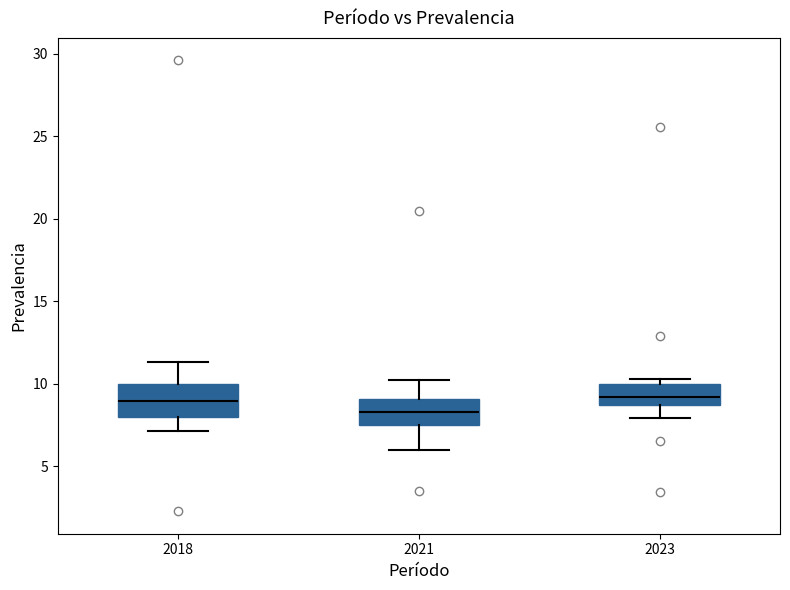

Reading left to right, read every box against the y-axis: the position of its median line, the range the box covers, and the ends of its whiskers. The values are not printed on the chart, so give them approximately, as read against the axis.

2018: median 9.0, box 8.0 to 10.0, whiskers 7.0 to 11.5
2021: median 8.5, box 7.5 to 9.0, whiskers 6.0 to 10.0
2023: median 9.0, box 8.5 to 10.0, whiskers 8.0 to 10.5